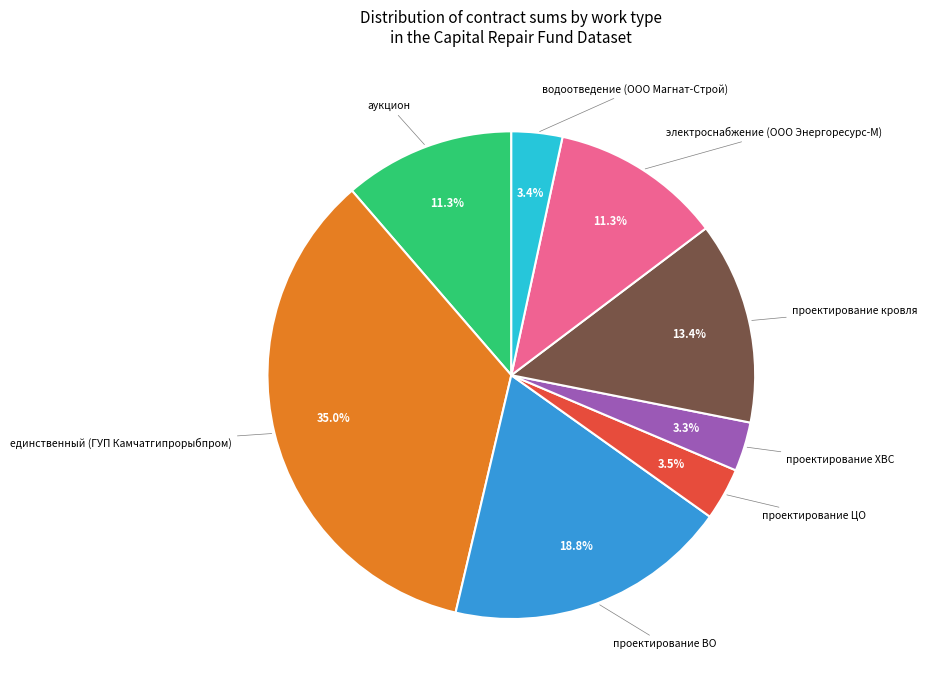

Is there any slice that represents more than half of the pie?

No